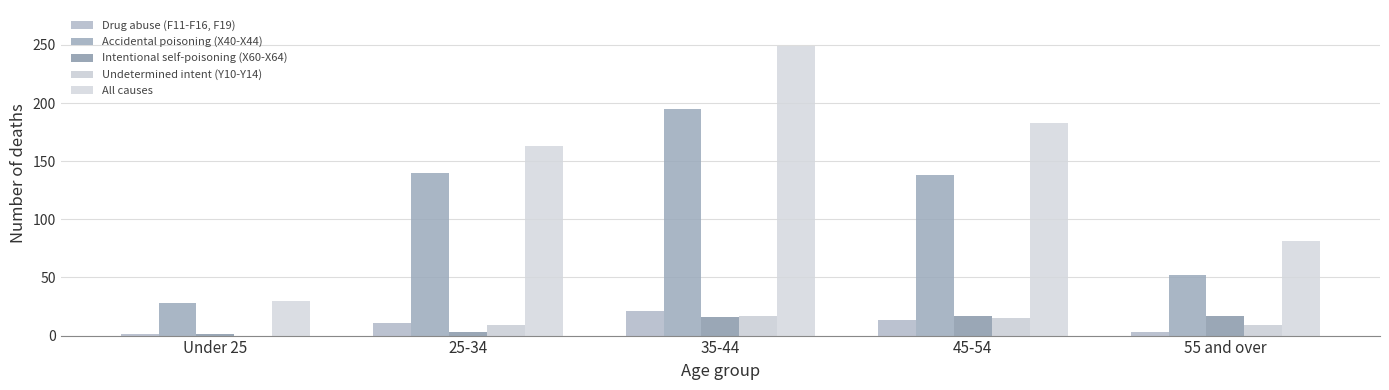

Between 55 and over and 35-44, which is larger?

35-44